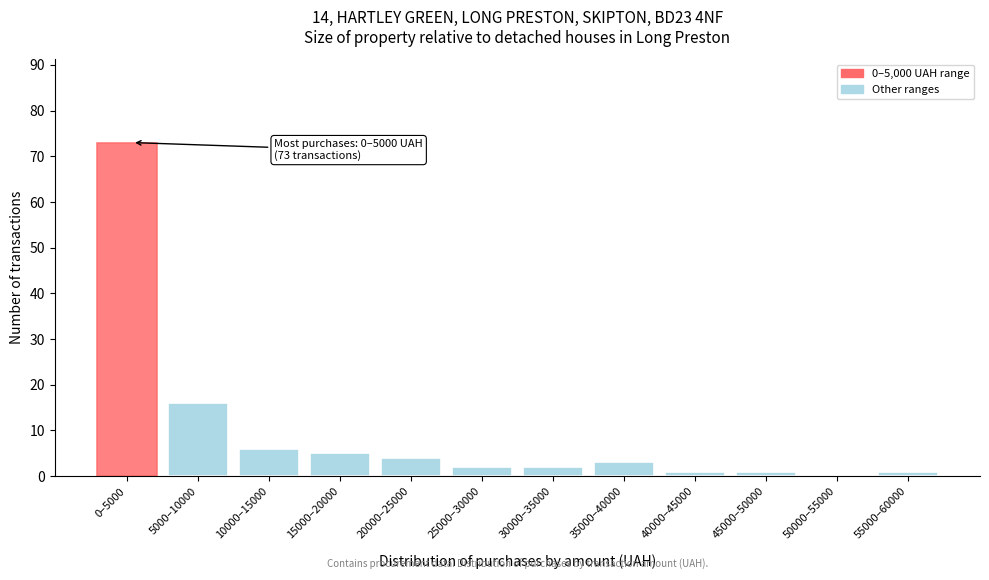

Reading left to right, transcribe all the data shown in this chart.

0–5000=73	5000–10000=16	10000–15000=6	15000–20000=5	20000–25000=4	25000–30000=2	30000–35000=2	35000–40000=3	40000–45000=1	45000–50000=1	50000–55000=0	55000–60000=1